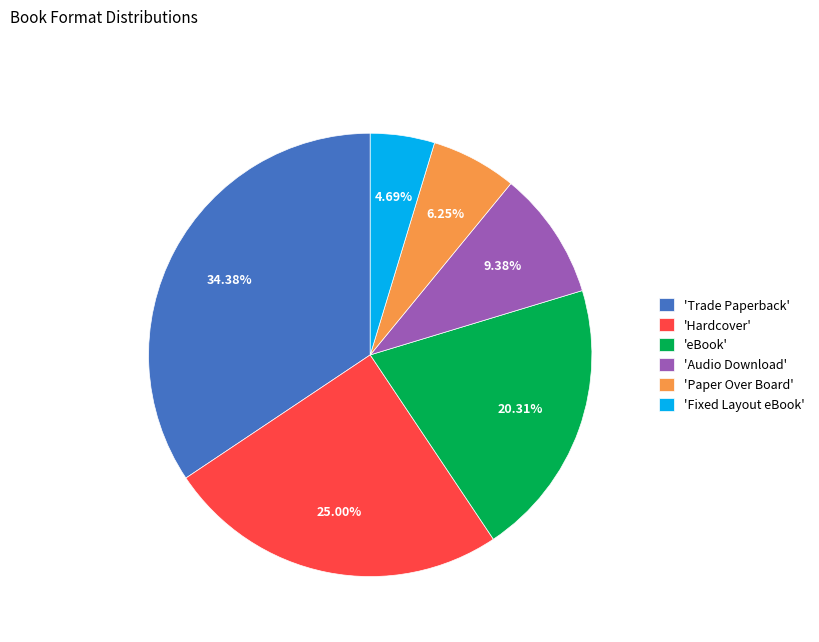

Count the number of slices in the pie.

6